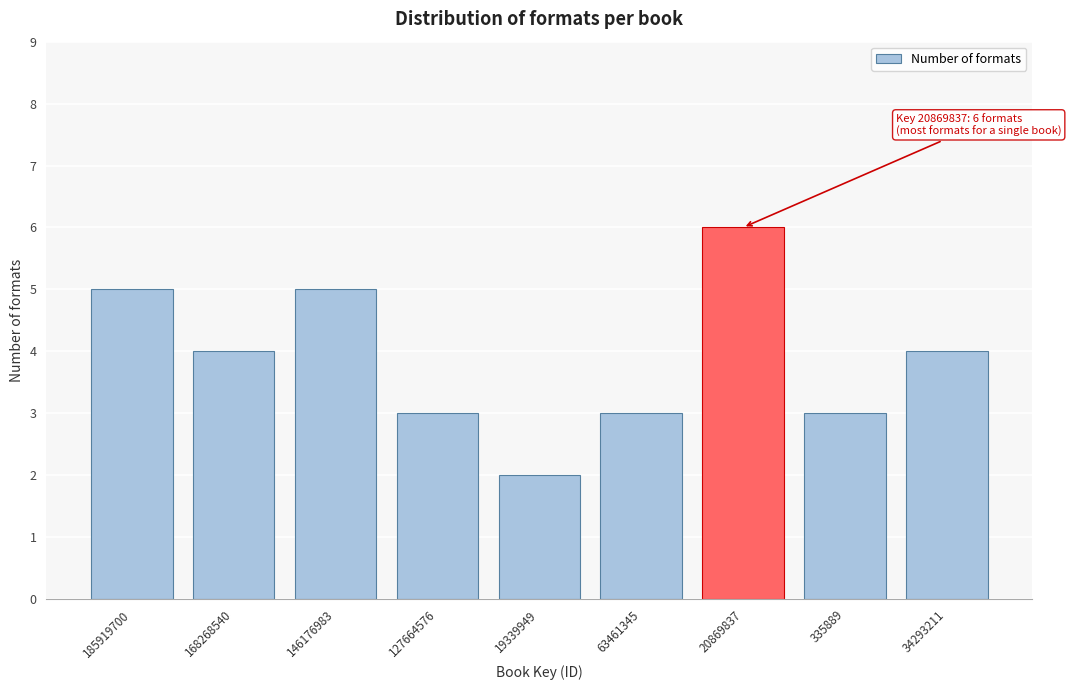

Reading left to right, transcribe all the data shown in this chart.

5	4	5	3	2	3	6	3	4